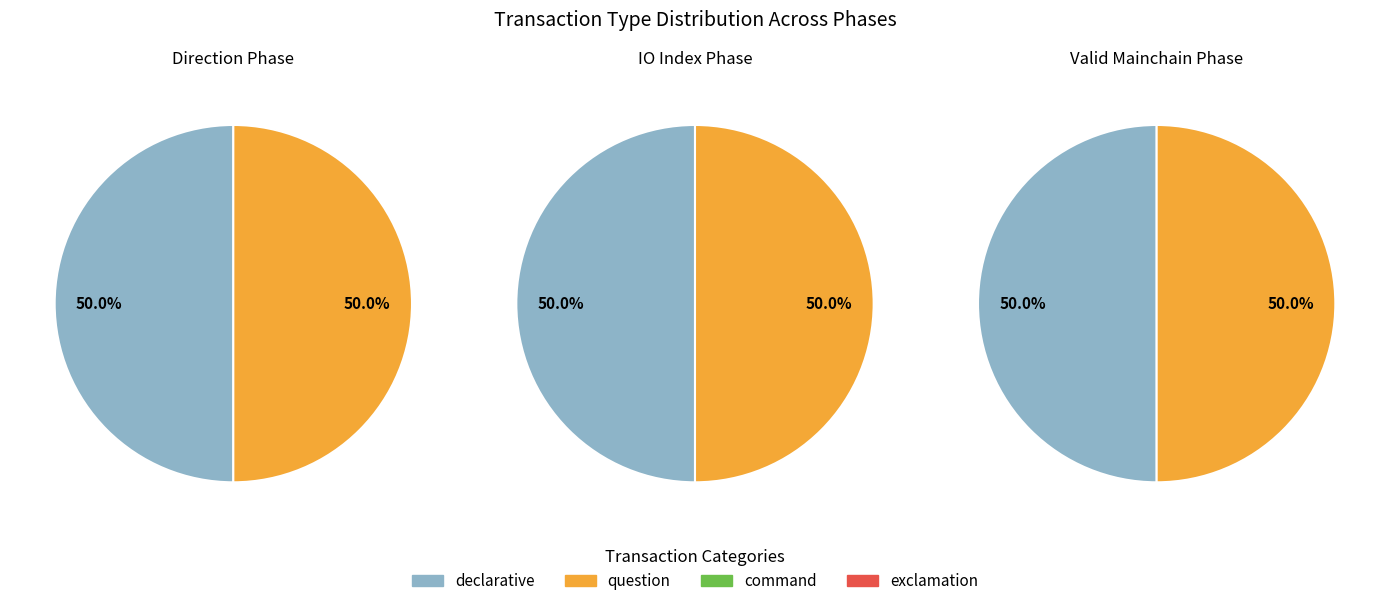

Which series has the widest spread of values?

direction